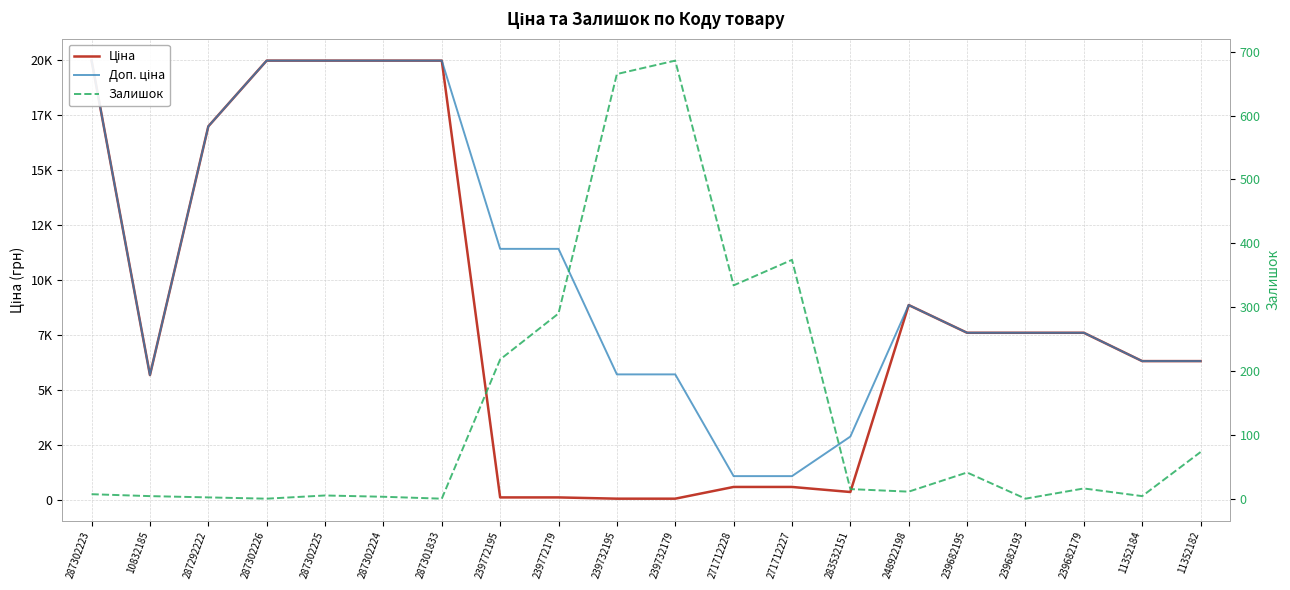

How many lines are shown in the chart?

3